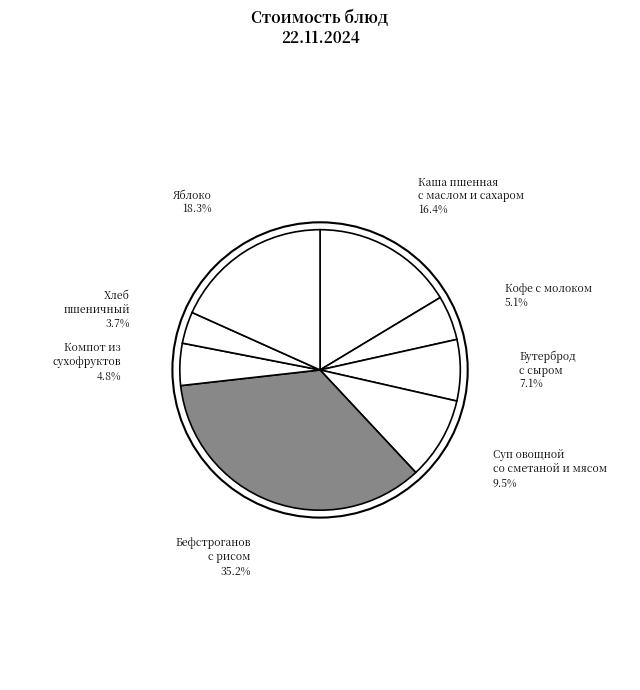

How many segments does this pie chart have?

8